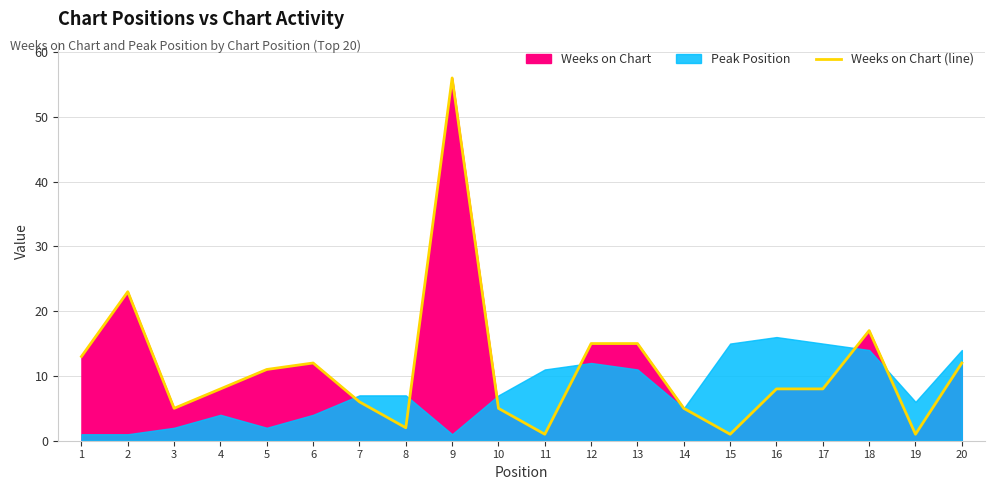

What is the approximate value at 4, to the nearest 5?

10